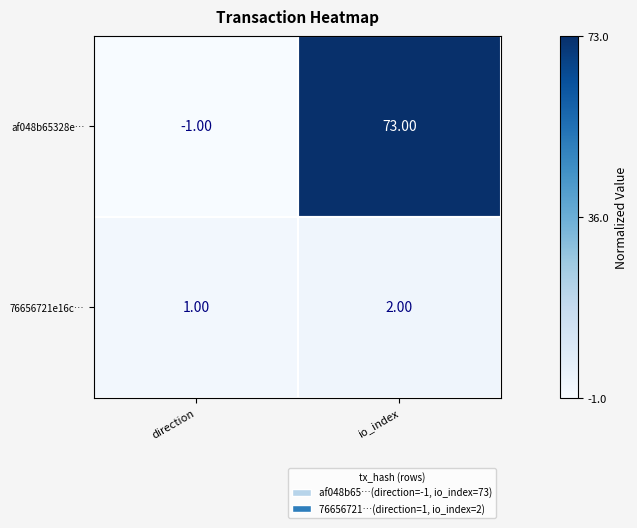

Is the value of 76656721e16c… at io_index greater than the value of af048b65328e… at direction?

Yes